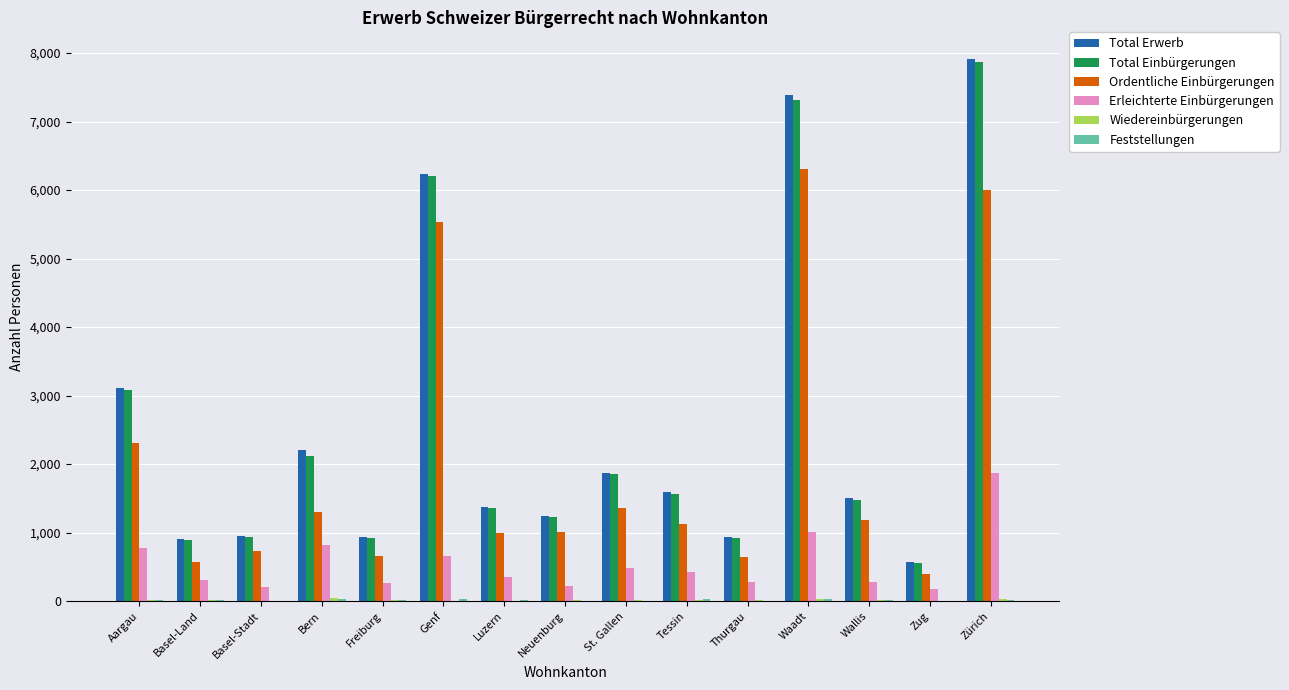

What is the total value across all series at Neuenburg?

3696